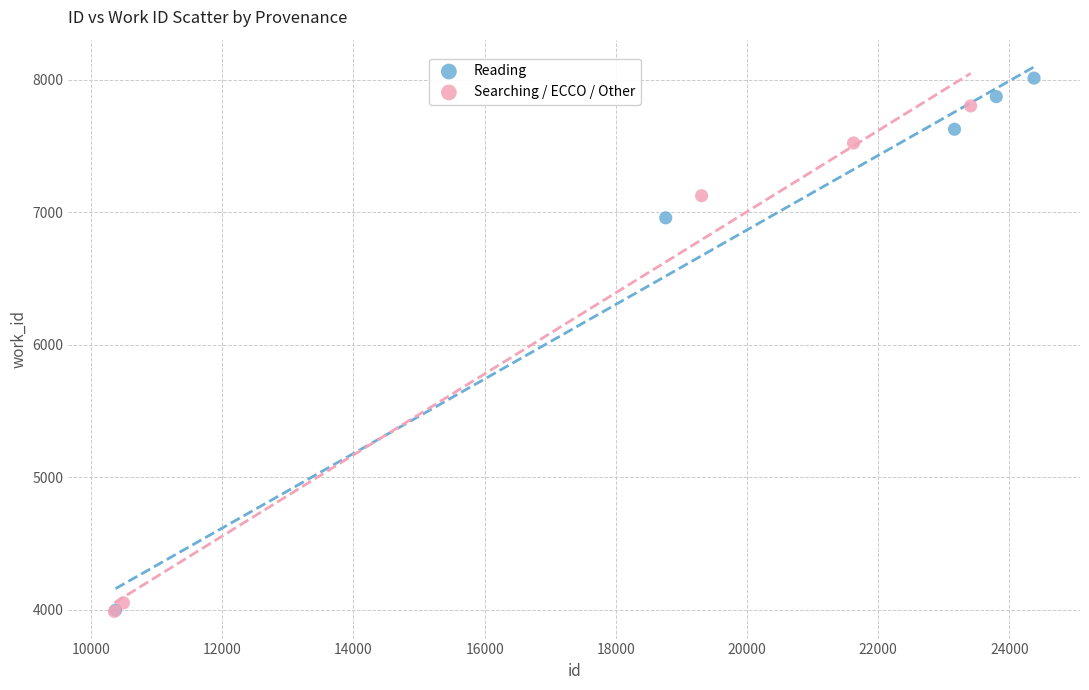

Which series reaches the maximum Y coordinate?

Reading